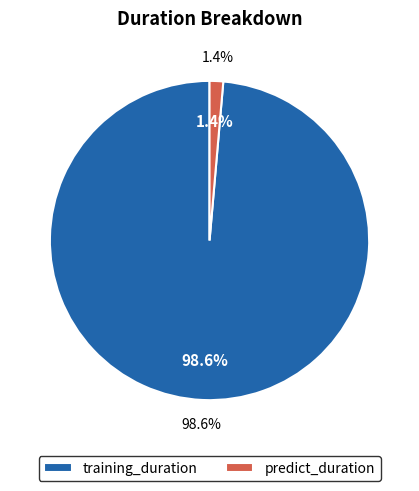

Does any single category account for the majority?

Yes